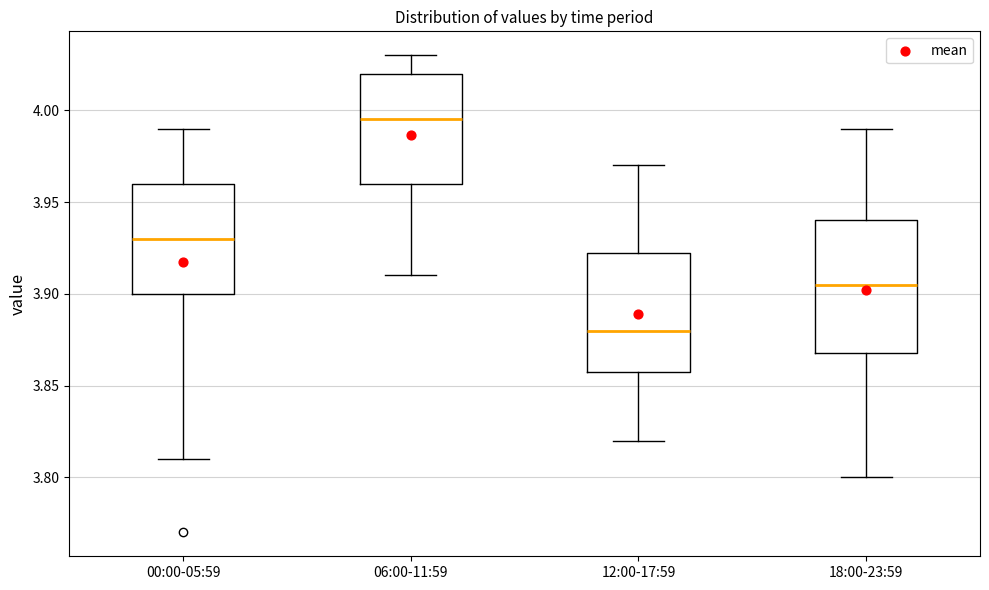

Which box's median line is the highest?

06:00-11:59